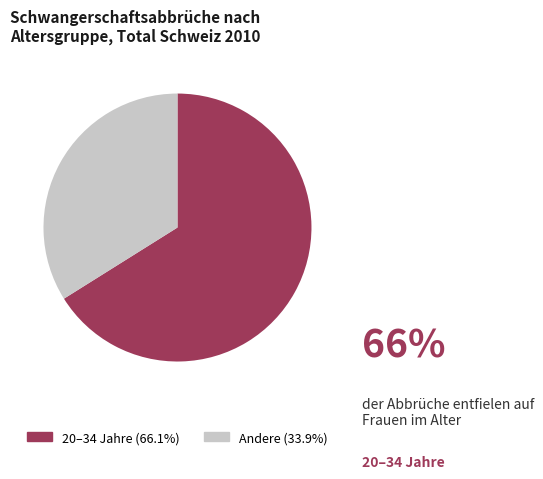

Is there a majority slice in this chart?

Yes